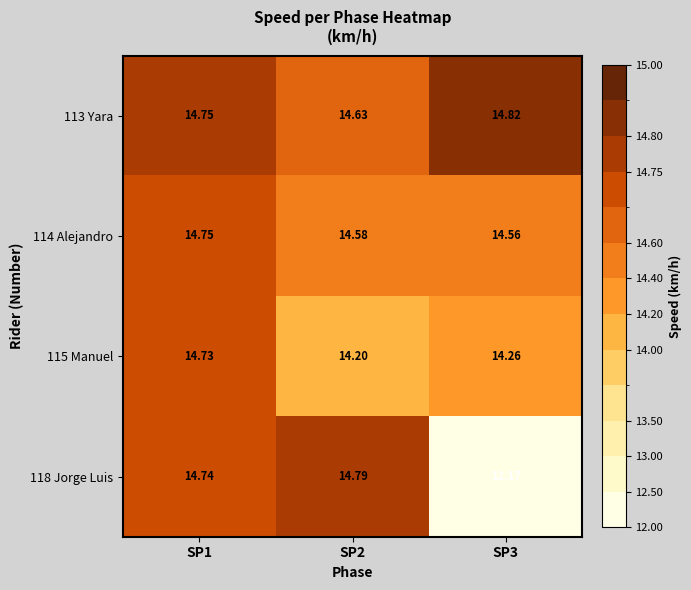

Is the value of 118 Jorge Luis at SP1 greater than the value of 115 Manuel at SP1?

Yes